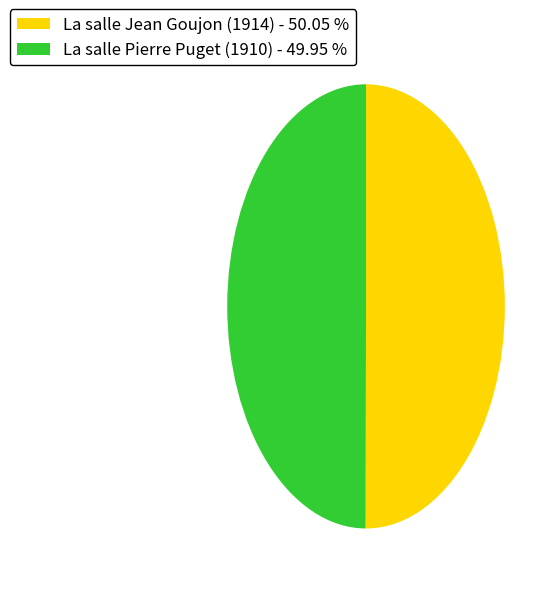

How many slices are in this pie chart?

2